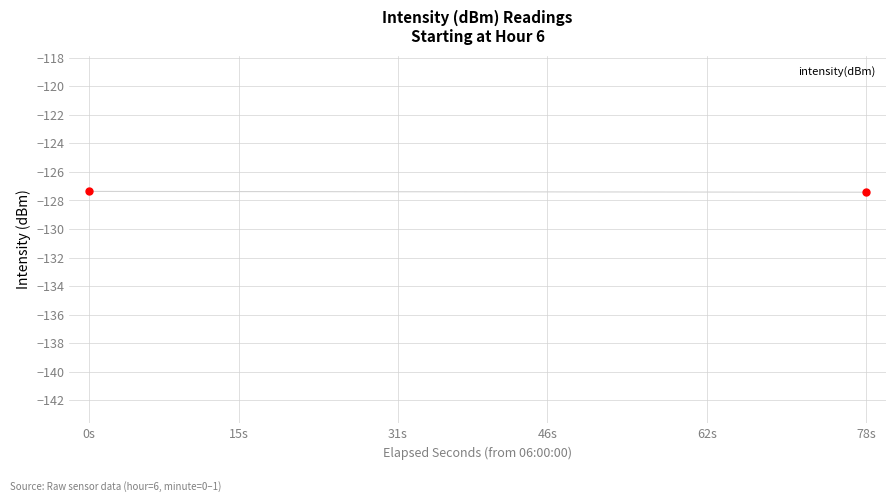

What is the difference between the maximum and minimum values?

19.8